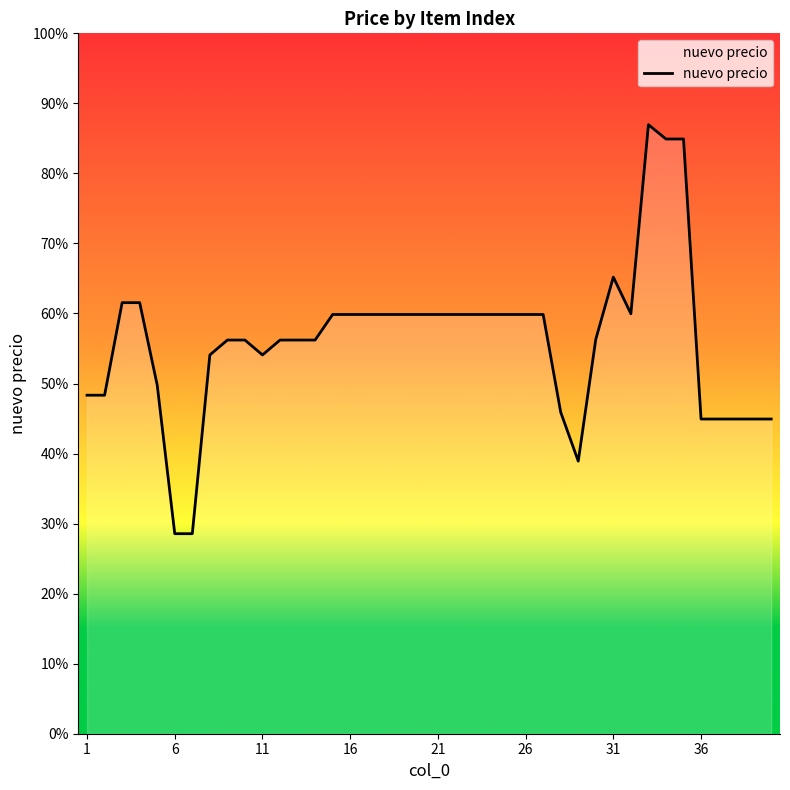

At which label does the data first exceed 11944?

3